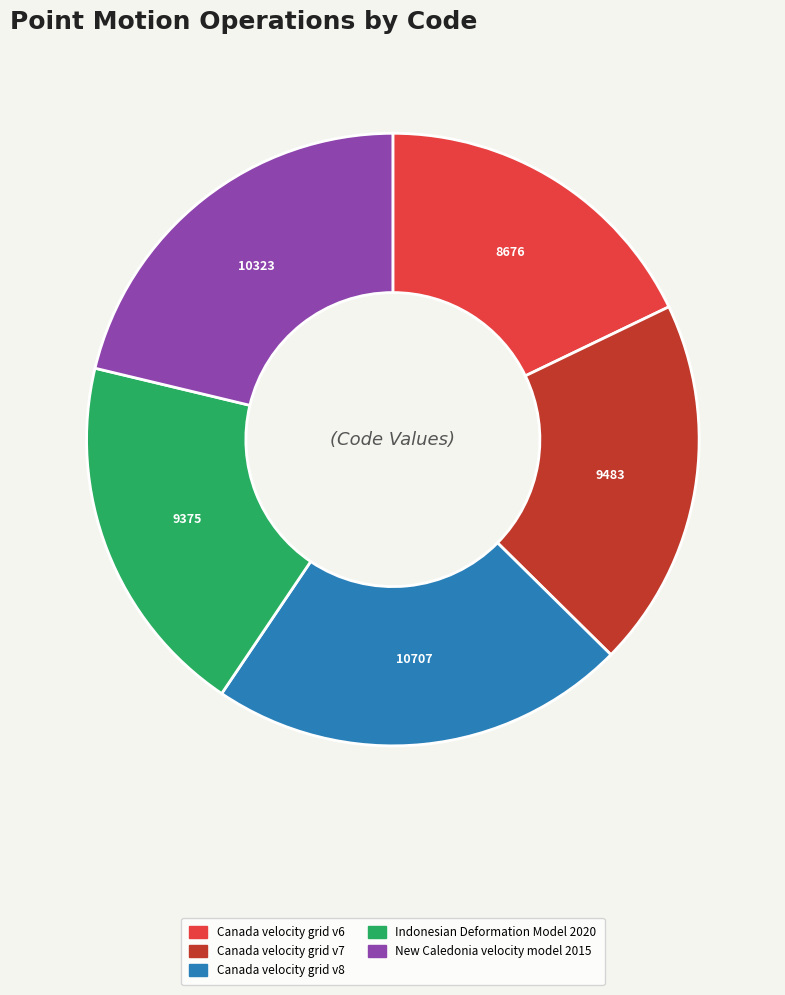

Is there a majority slice in this chart?

No